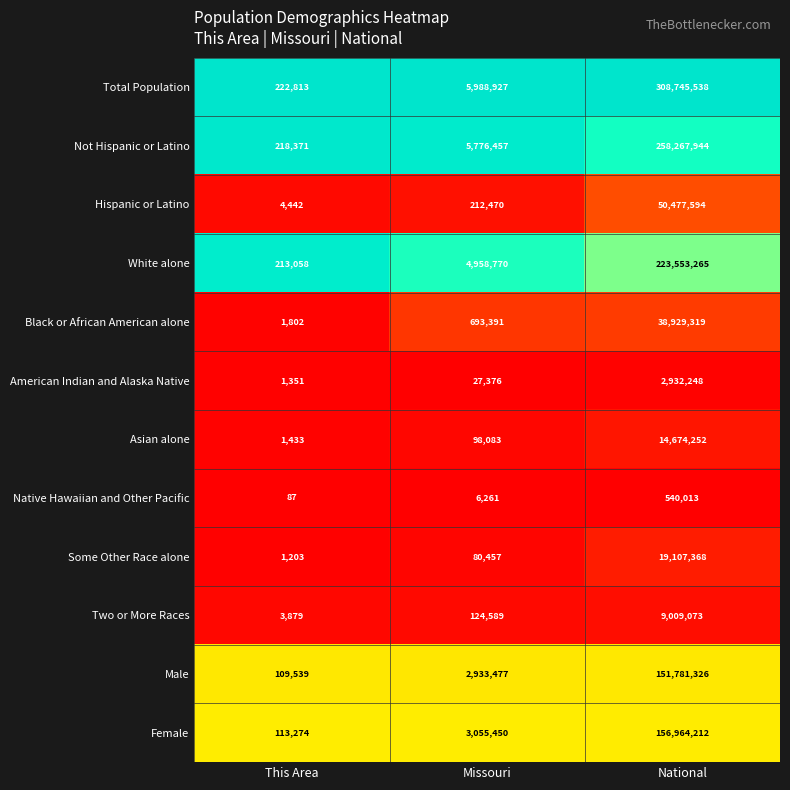

Which series changed the most between Missouri and National?

Total Population